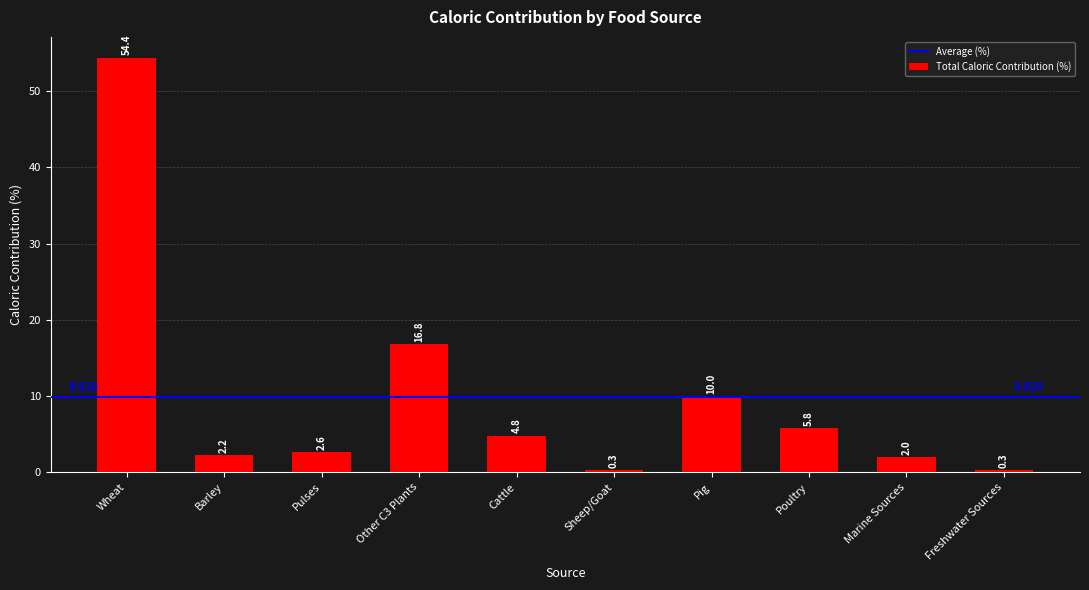

Between Pulses and Pig, which is larger?

Pig